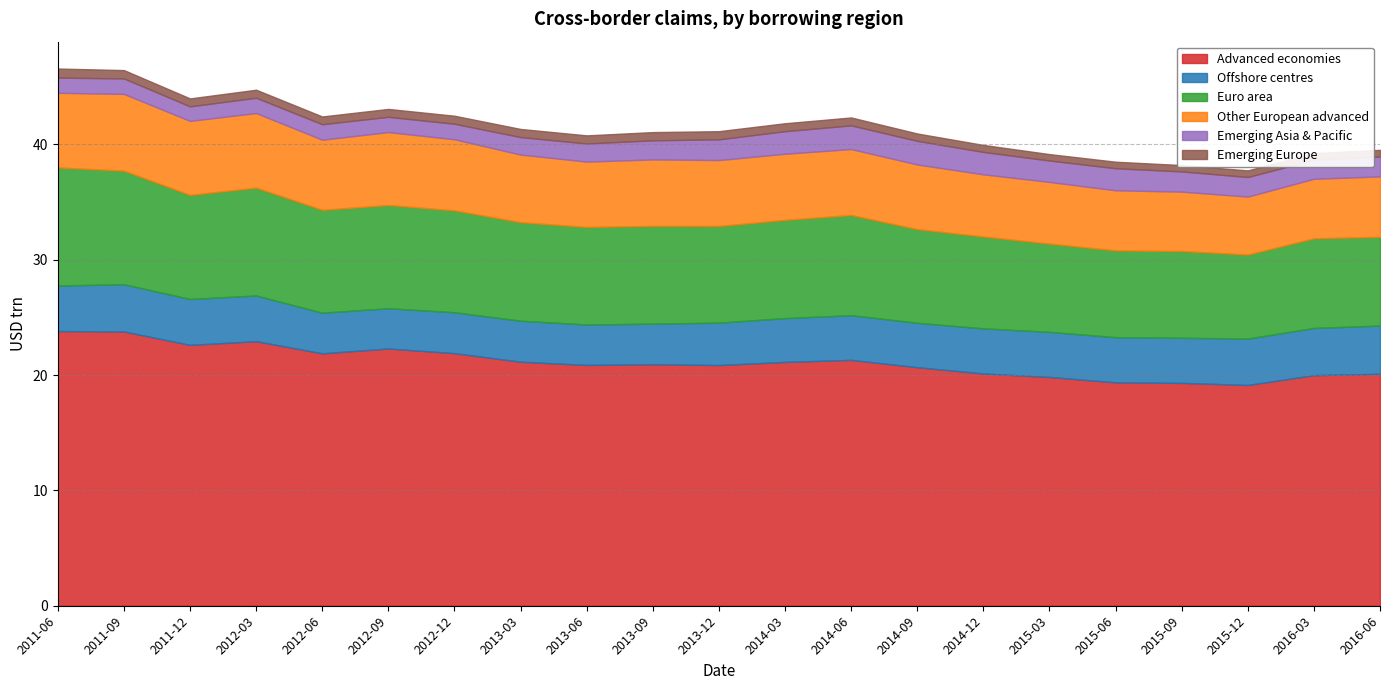

What is the total value across all series at 2012-12?

42.5